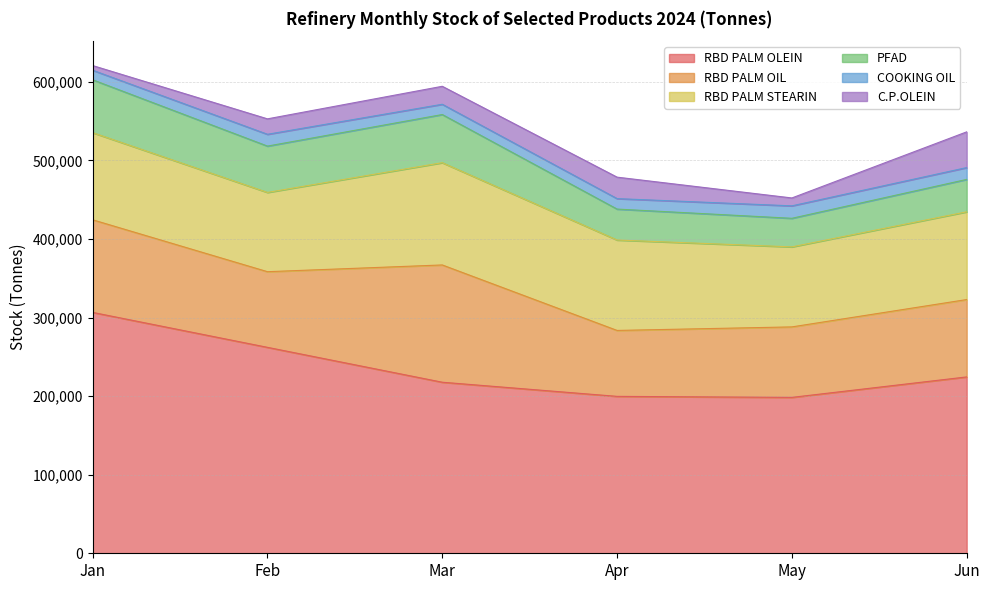

Which has a higher value, Mar or Feb?

Feb